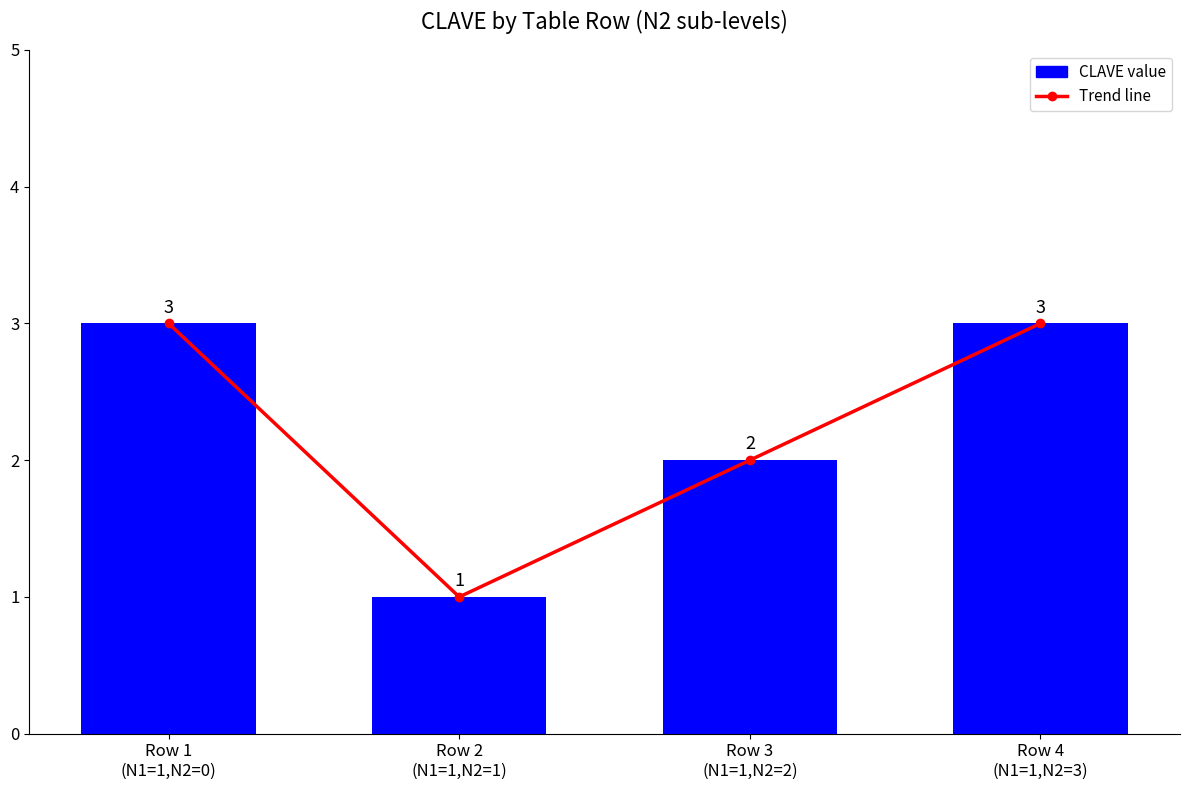

Reading left to right, transcribe all the data shown in this chart.

Row 1
(N1=1,N2=0)=3	Row 2
(N1=1,N2=1)=1	Row 3
(N1=1,N2=2)=2	Row 4
(N1=1,N2=3)=3